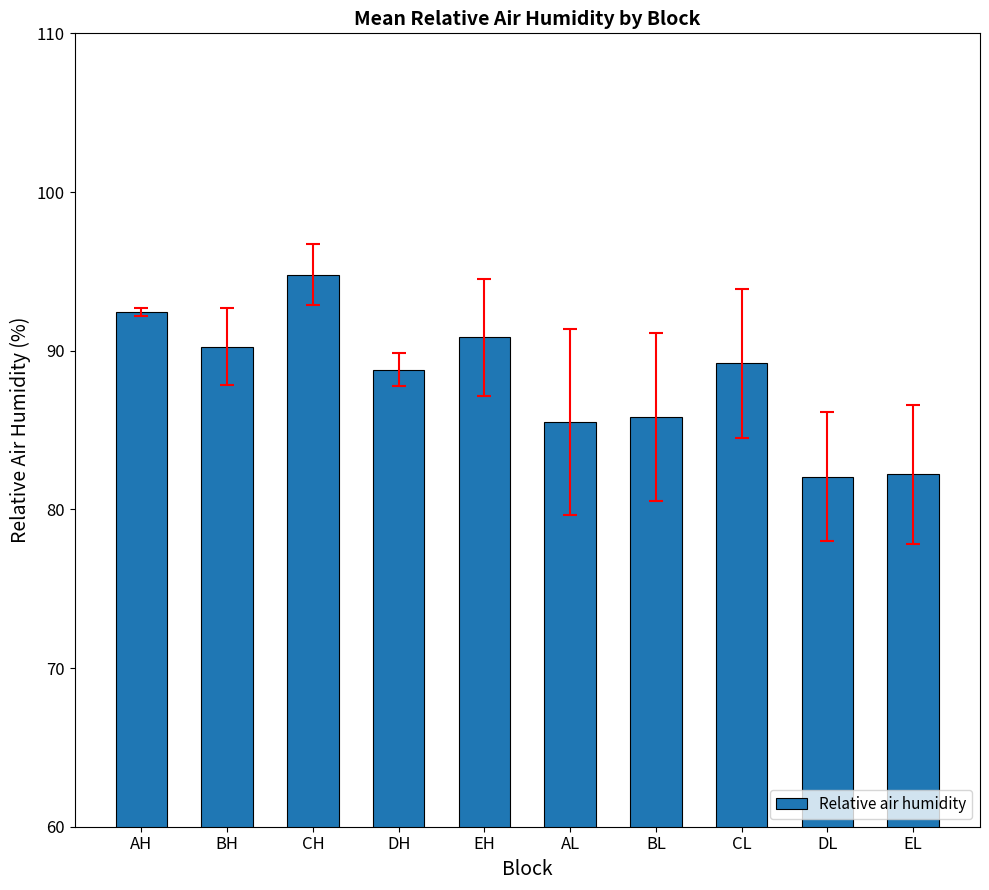

What is the change in value from EH to AL?

-5.3